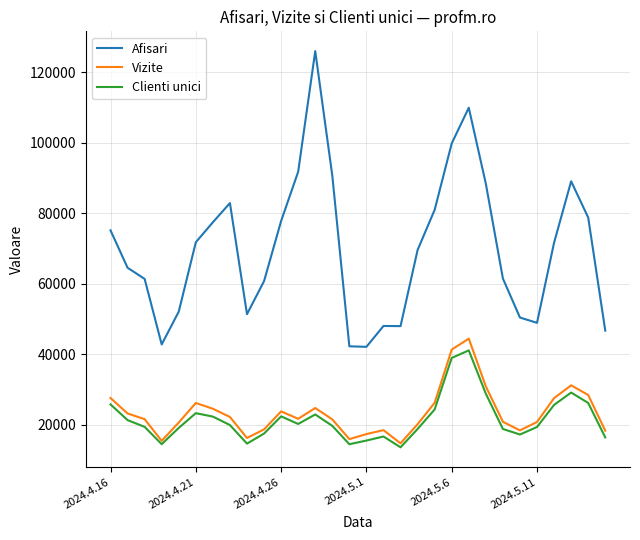

What are all the series names shown in the legend?

Afisari, Vizite, Clienti unici